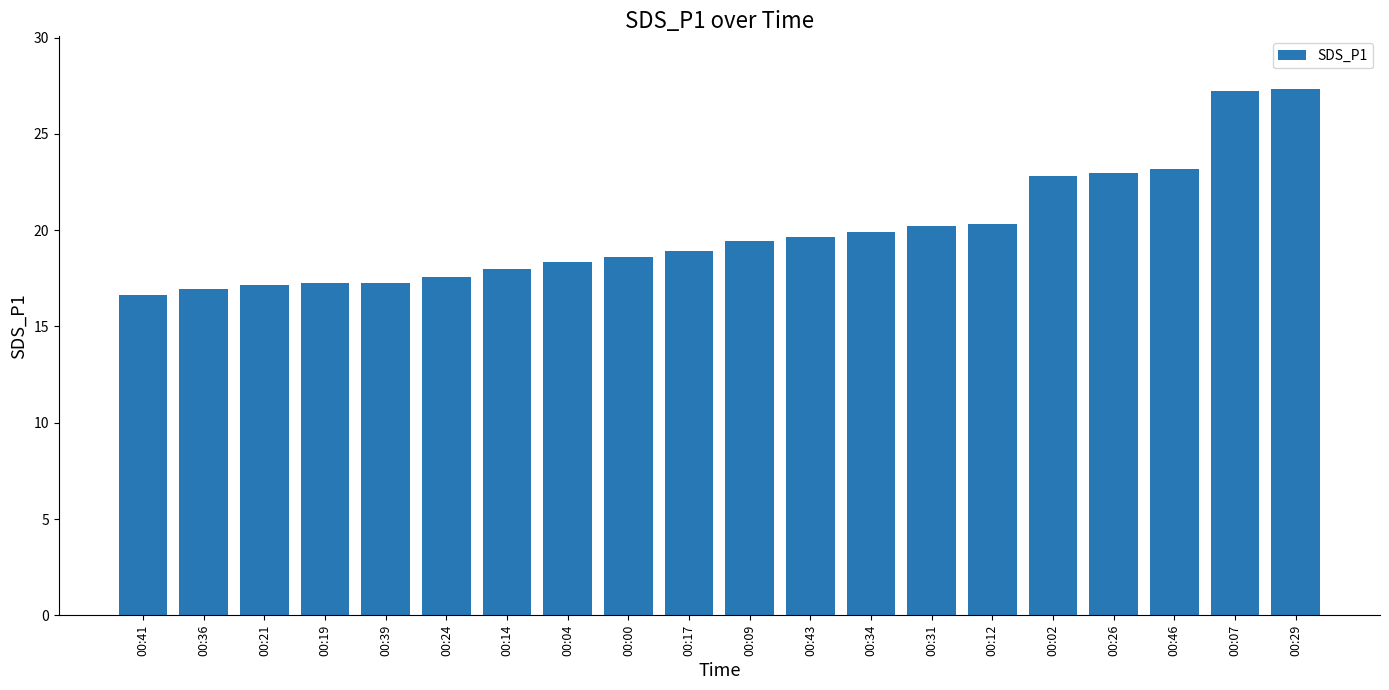

What is the difference between the second highest and minimum values?

10.6